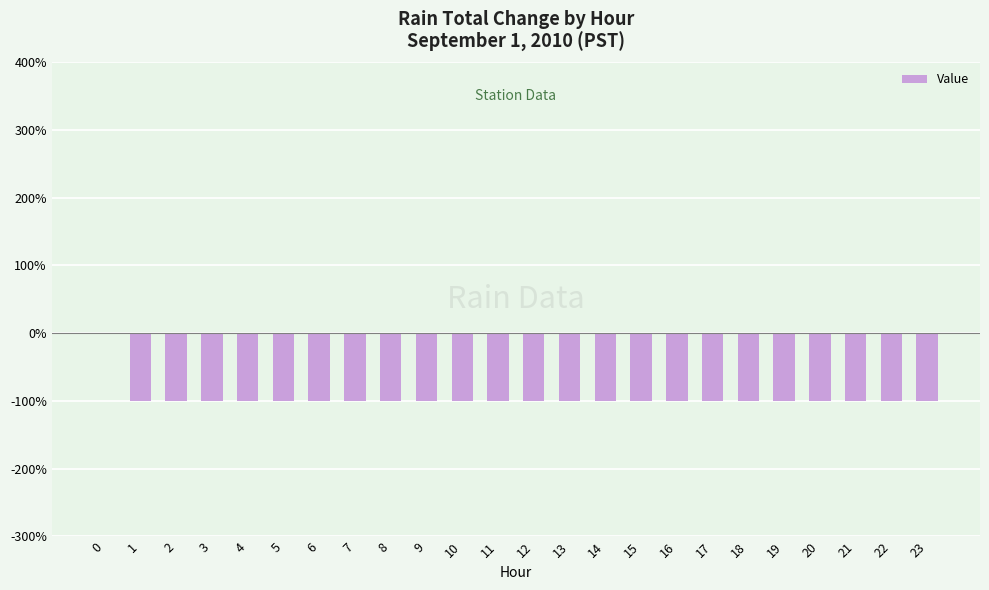

Read the value at 23.

-100